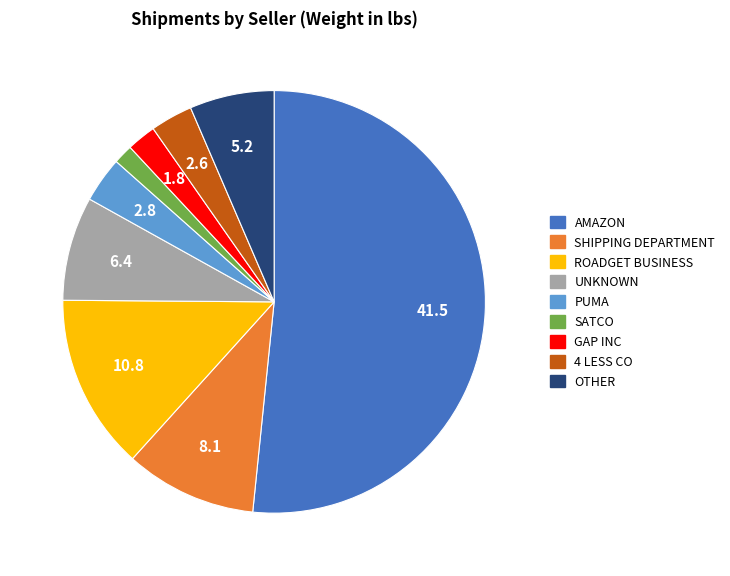

Is it true that AMAZON is 44% of the pie?

False